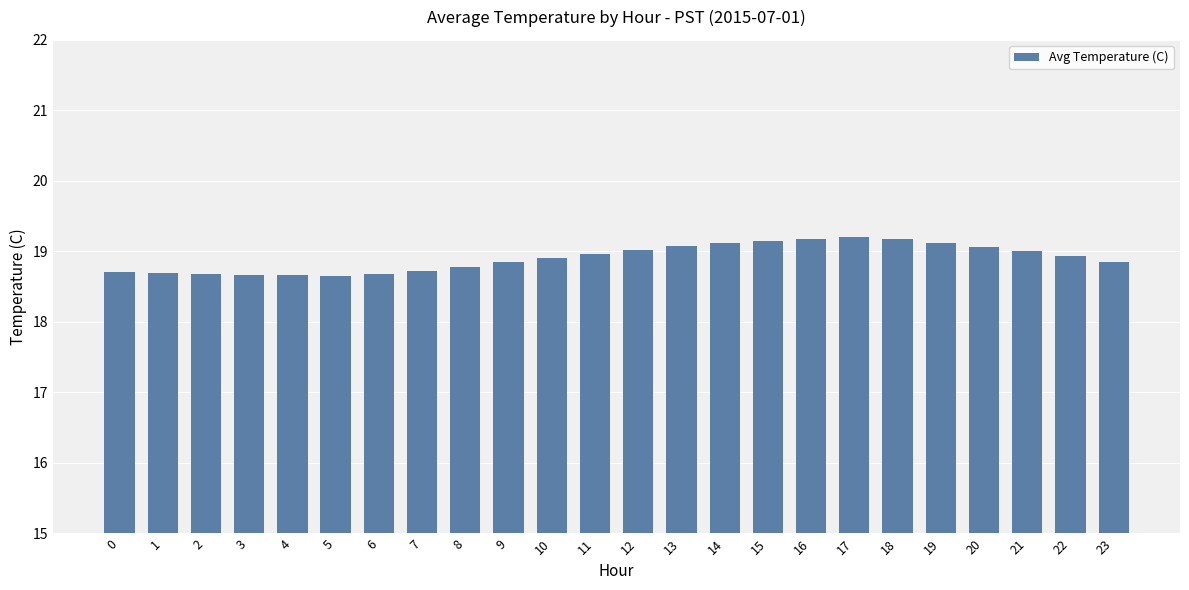

What is the value of the 9th bar from the left?

18.8